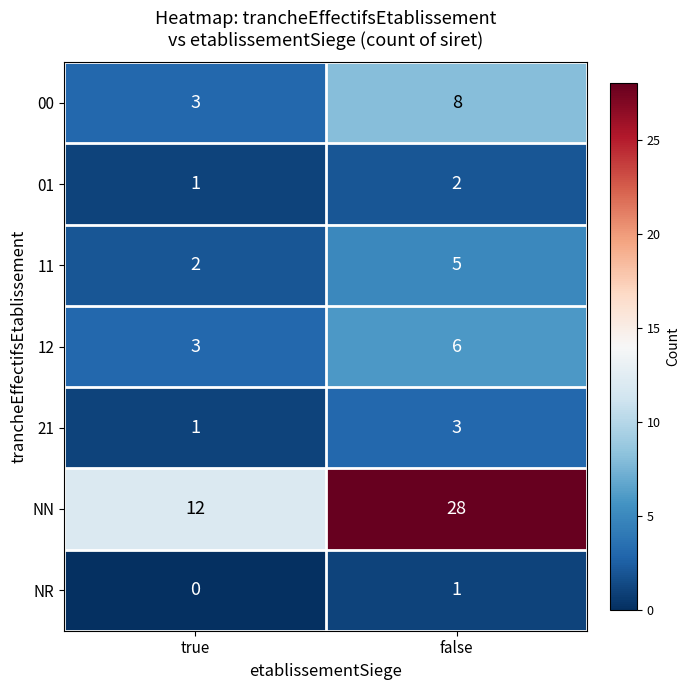

True or false: 12 has a value of 5 at true.

False